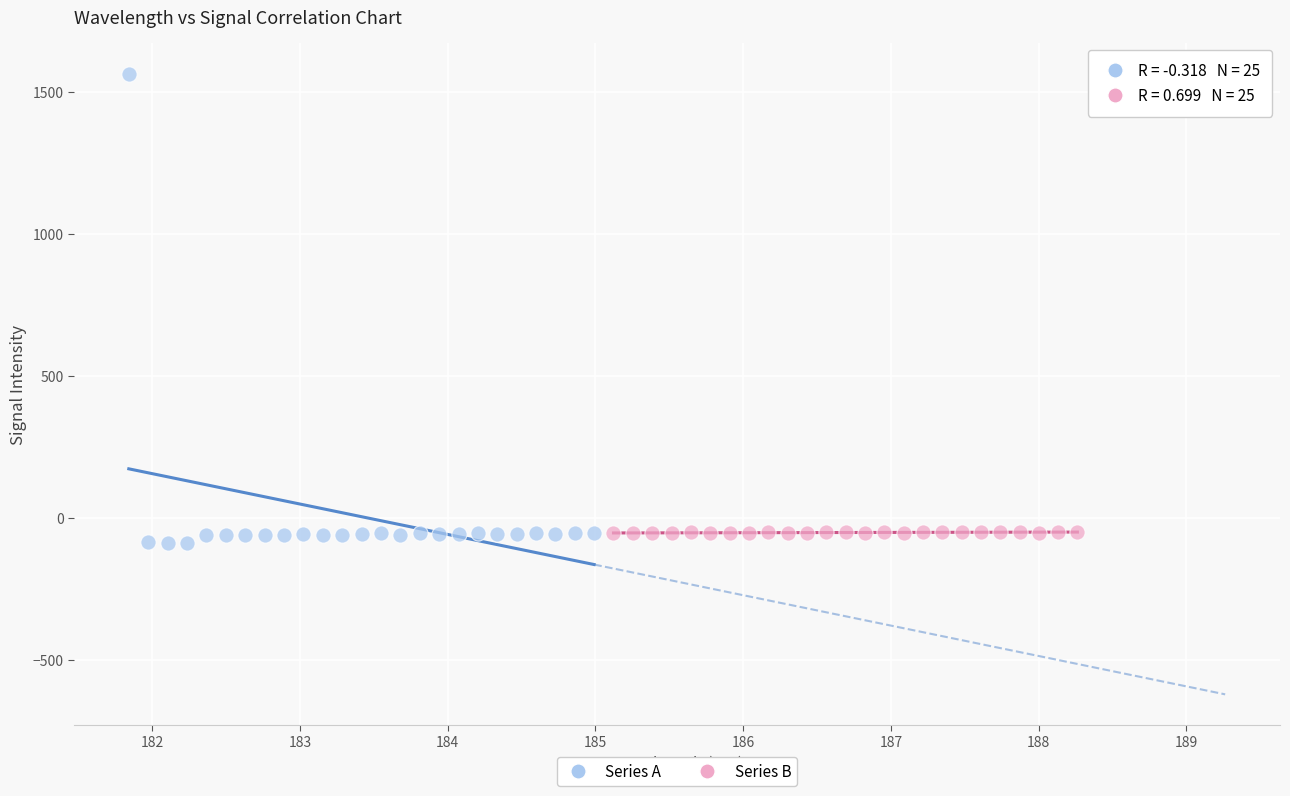

Which series reaches the maximum Y coordinate?

Series A